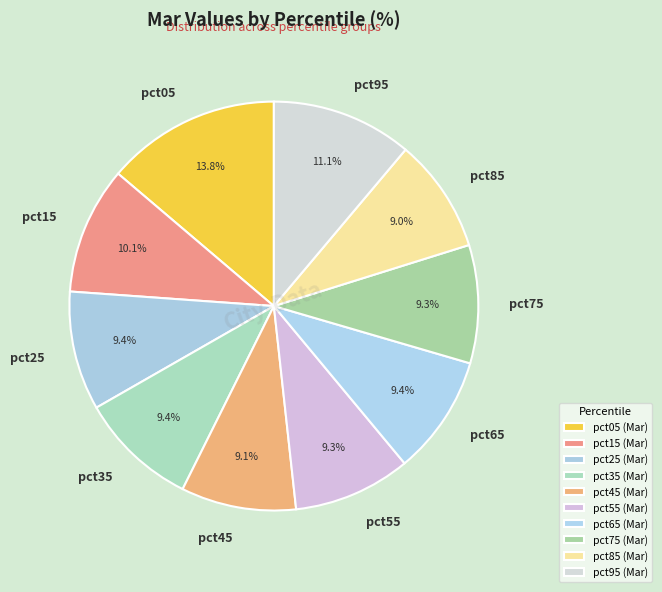

What portion of the pie excludes pct95?

88.9%